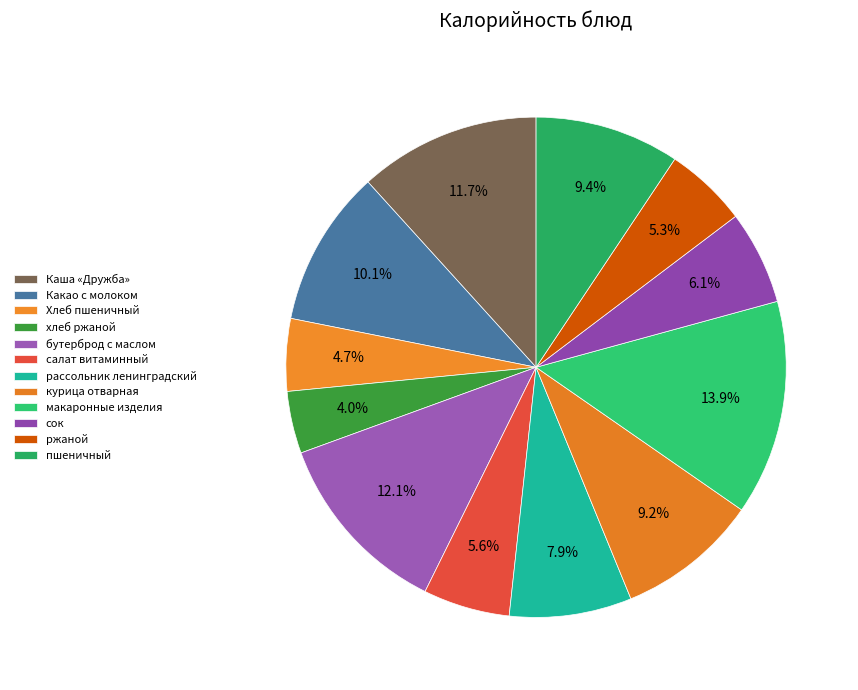

How many segments does this pie chart have?

12